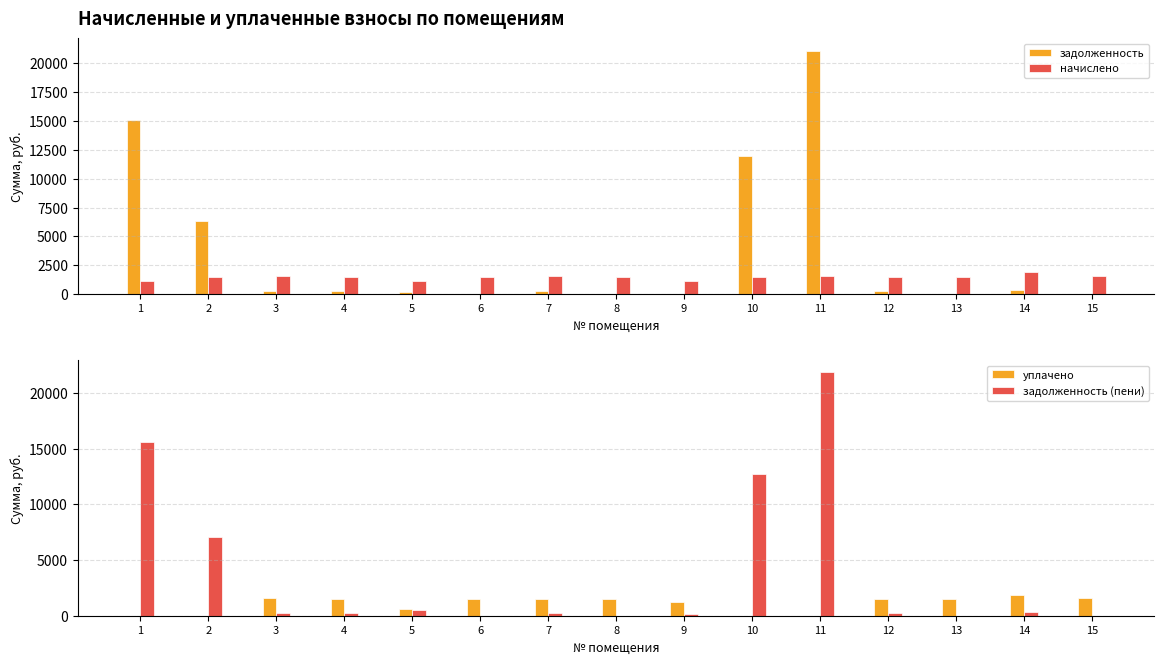

Which has a higher value, 14 or 6?

14